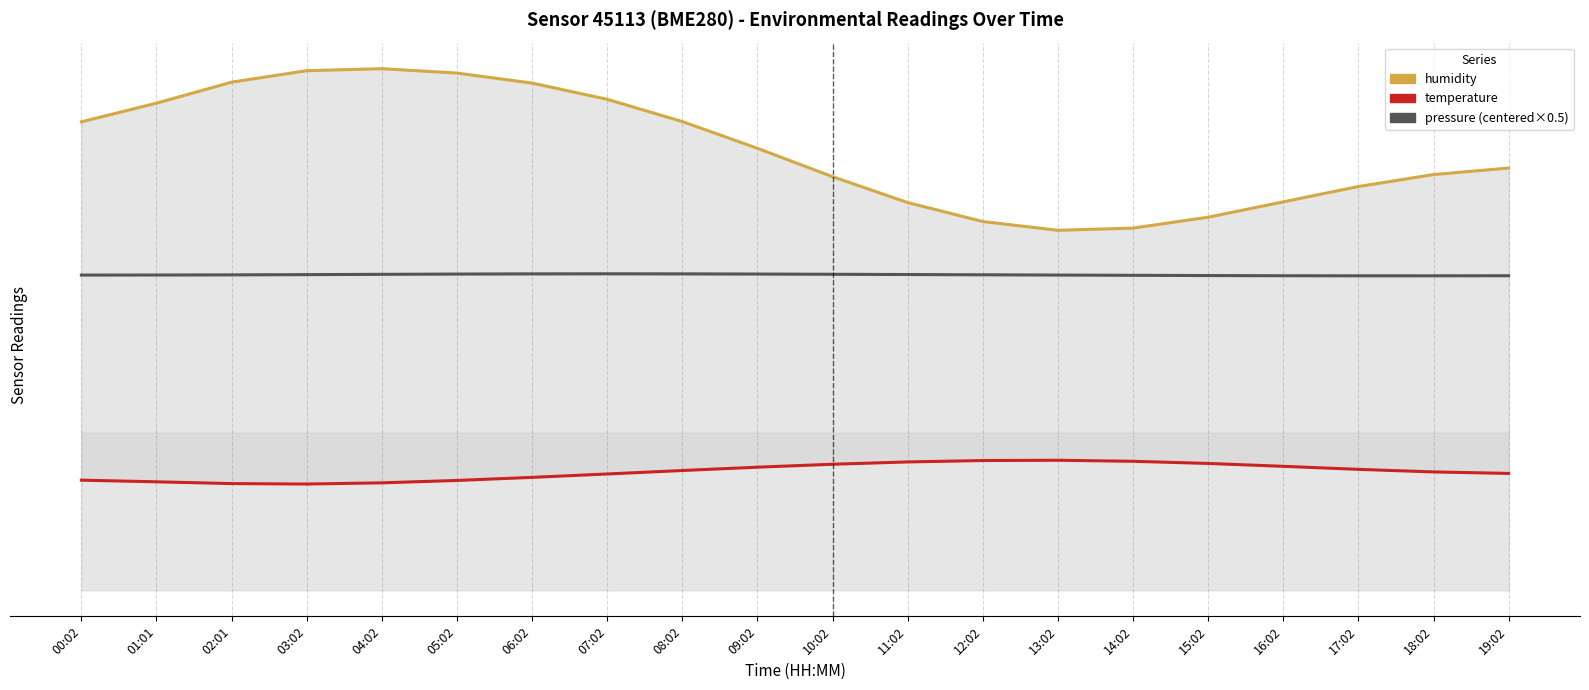

Reading left to right, transcribe all the data shown in this chart.

humidity: 89.1	92.6	96.6	98.8	99.2	98.4	96.5	93.4	89.1	84.1	78.7	73.7	70.1	68.5	68.9	71.0	73.9	76.8	79.1	80.3
temperature: 20.9	20.6	20.3	20.2	20.4	20.9	21.5	22.1	22.8	23.4	24.0	24.4	24.7	24.7	24.5	24.1	23.6	23.0	22.5	22.2
pressure (centered×0.5): 60.0	60.0	60.0	60.0	60.1	60.1	60.2	60.2	60.2	60.1	60.1	60.1	60.0	60.0	59.9	59.9	59.8	59.8	59.8	59.8